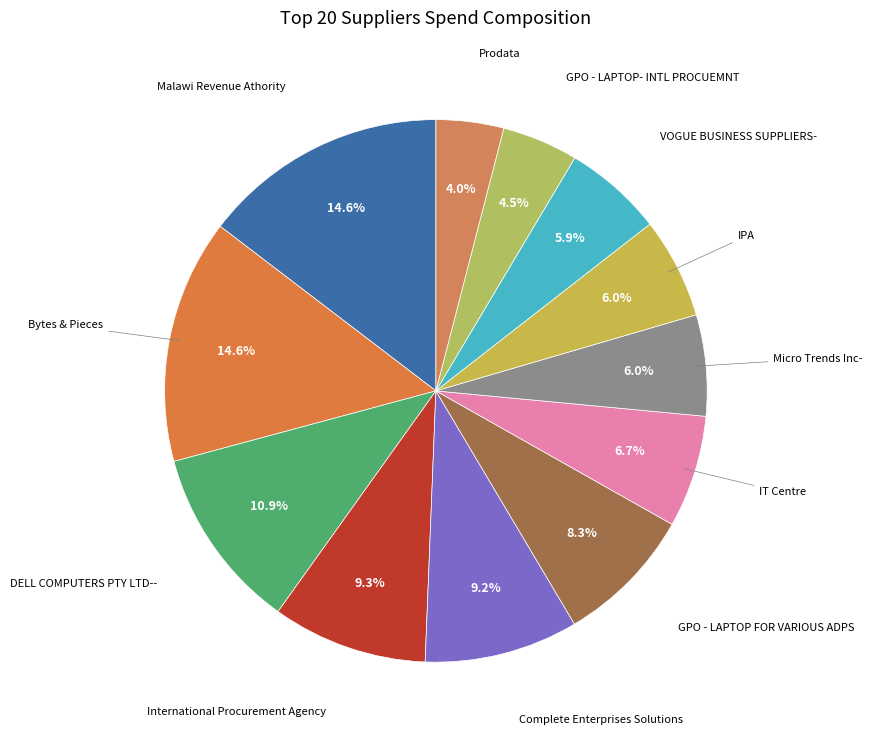

Is Complete Enterprises Solutions the majority of the pie?

No